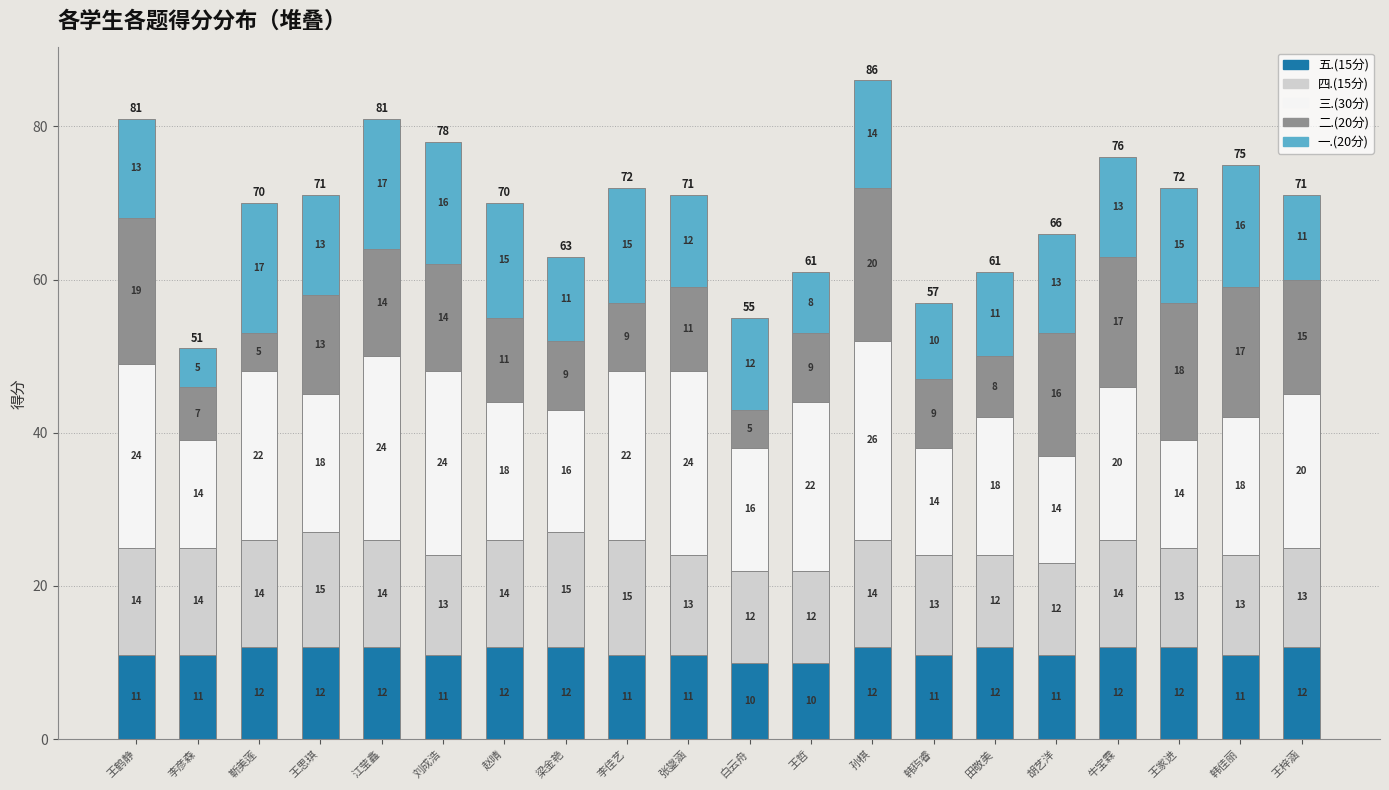

Reading left to right, transcribe the values for 五.(15分).

11	11	12	12	12	11	12	12	11	11	10	10	12	11	12	11	12	12	11	12